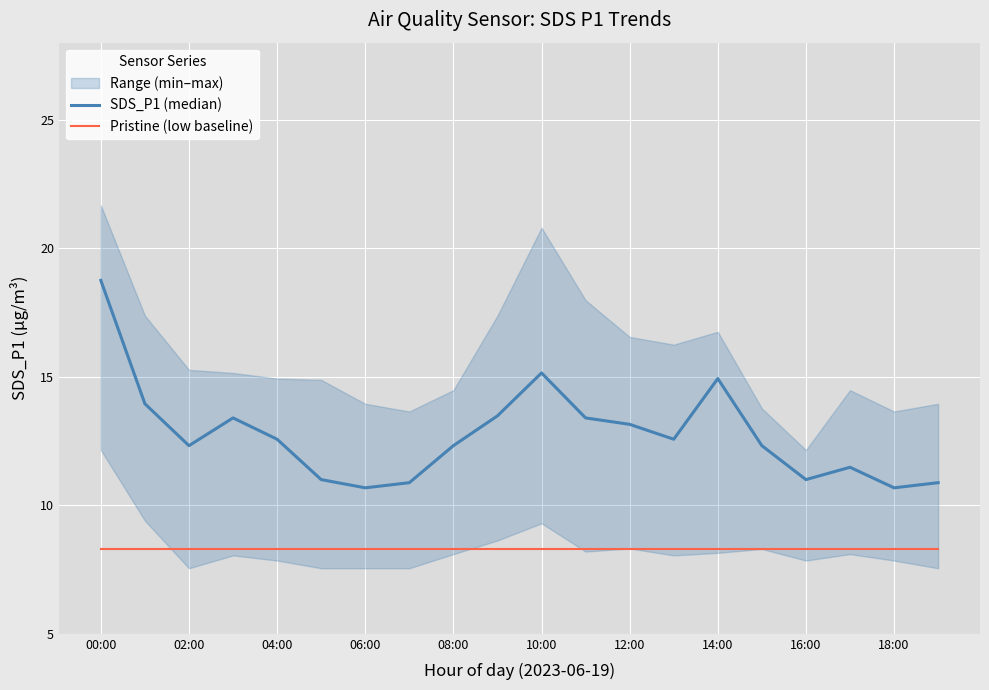

What is the lowest value of the Pristine (low baseline) series?

8.3